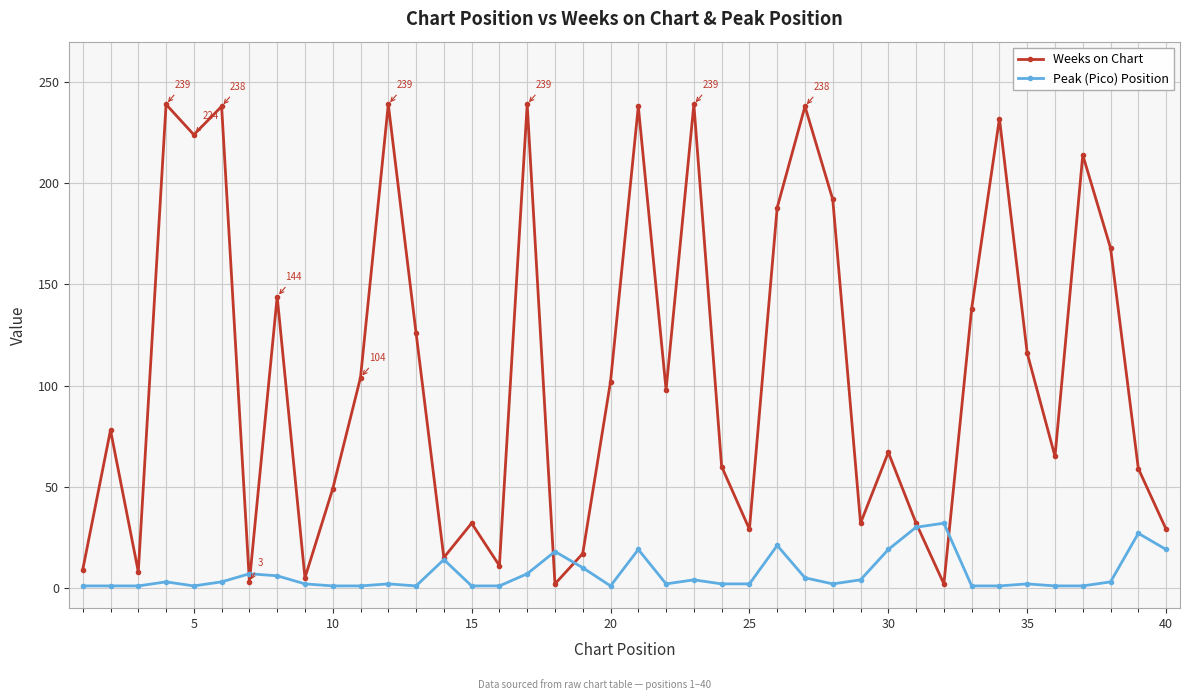

What is the greatest value displayed?

239